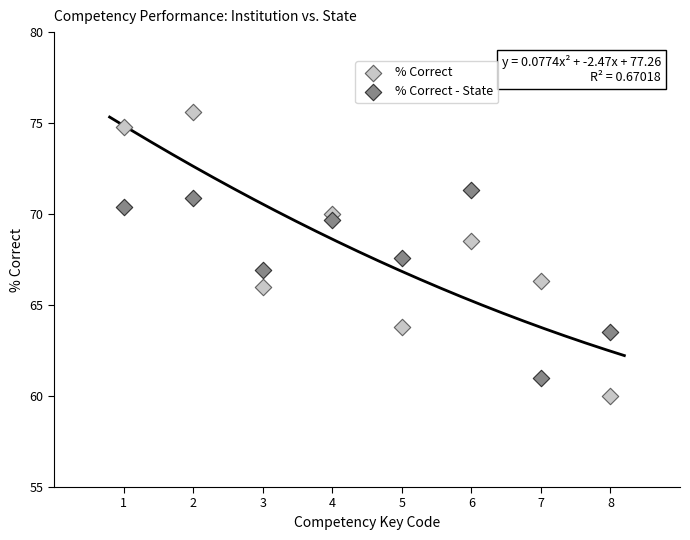

Which series has the largest Y range (max minus min)?

% Correct